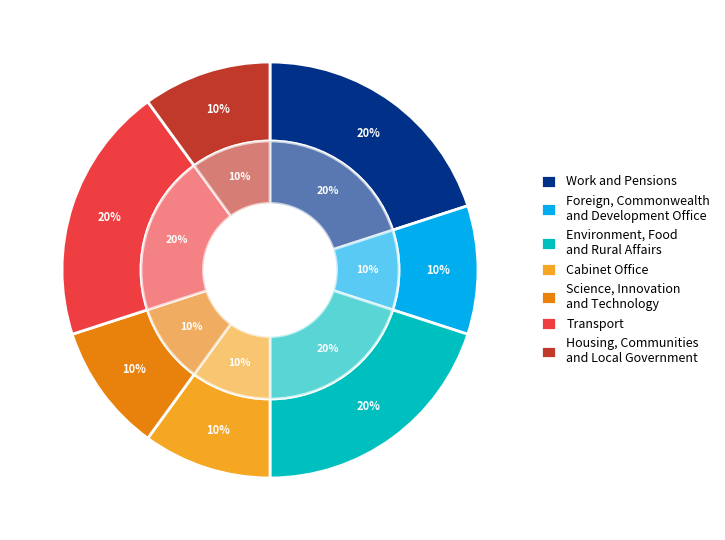

To the nearest percent, what portion does Work and Pensions represent?

20%